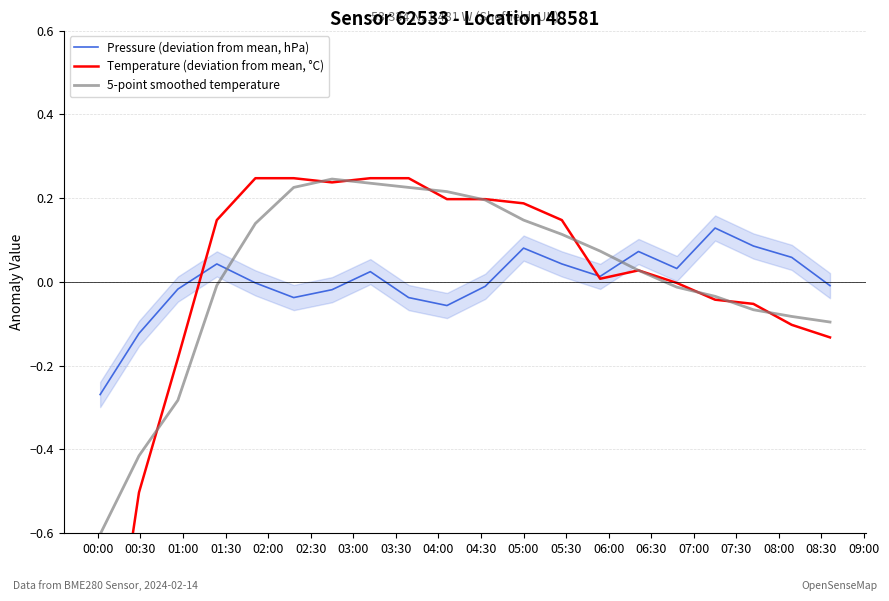

True or false: 5-point smoothed temperature and Pressure (deviation from mean, hPa) cross at least once.

True